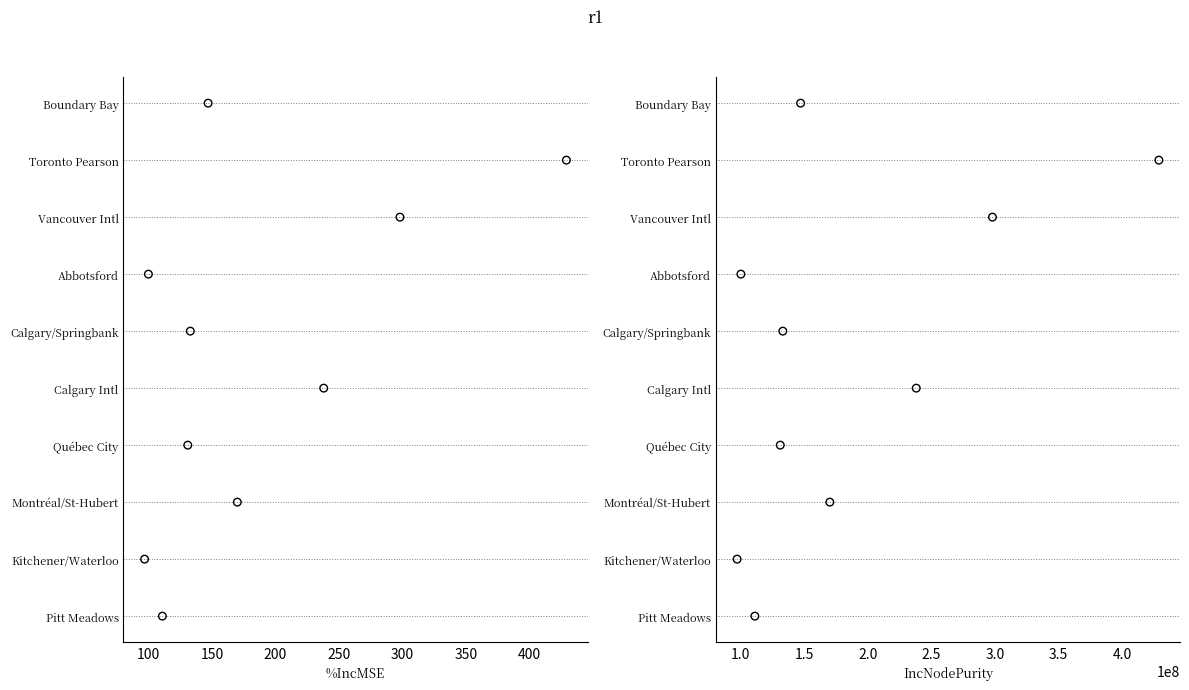

What are all the series names shown in the legend?

Tous les mouvements, IncNodePurity